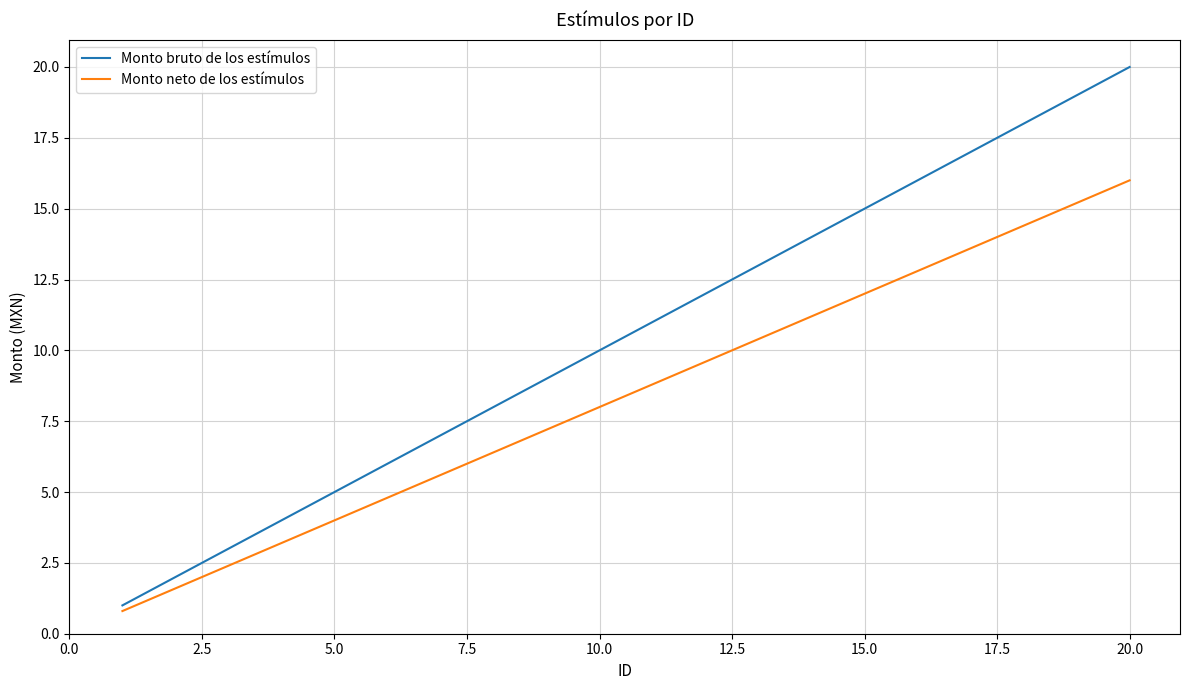

Which series has the largest range (max minus min)?

Monto bruto de los estímulos